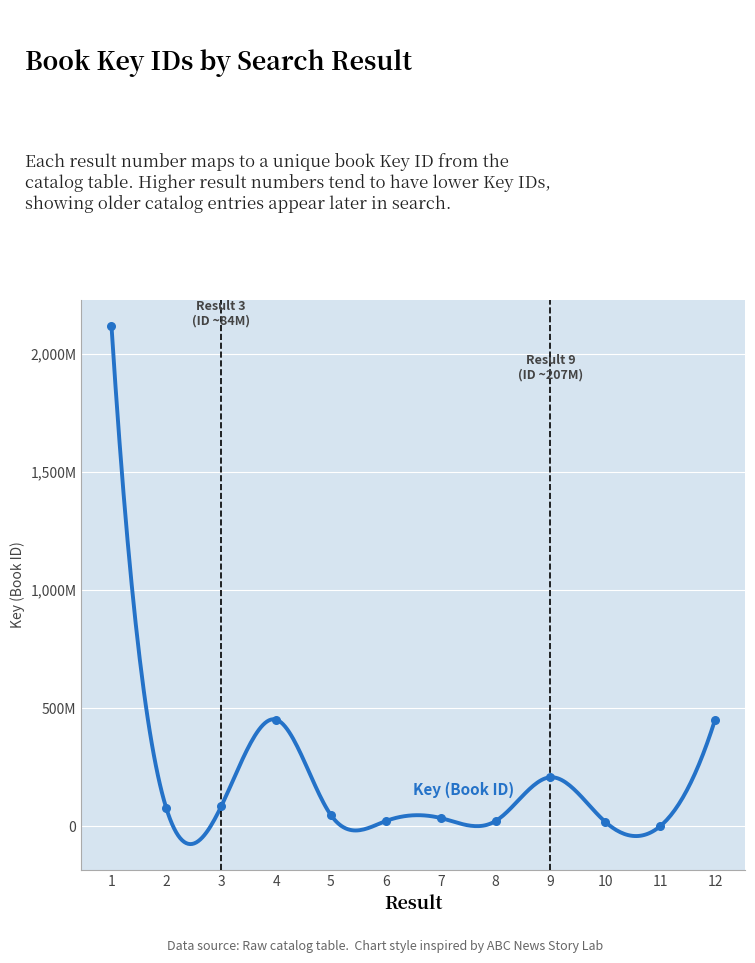

What is the change in value from 7 to 9?

+172595671